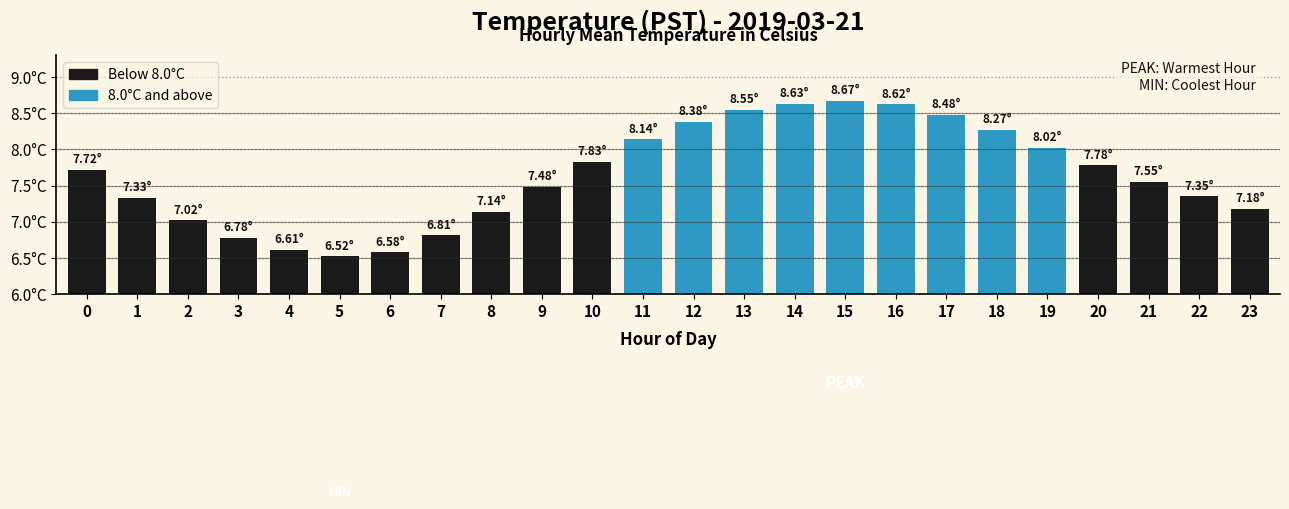

What is the difference between the second highest and second lowest values?

2.1